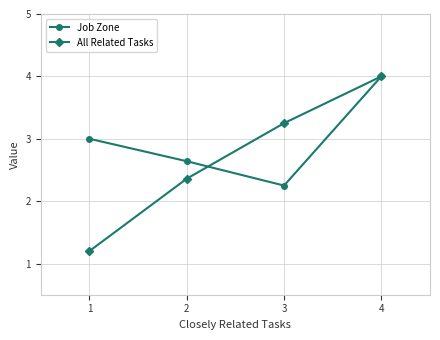

Is this an area chart (filled region under the line)?

No